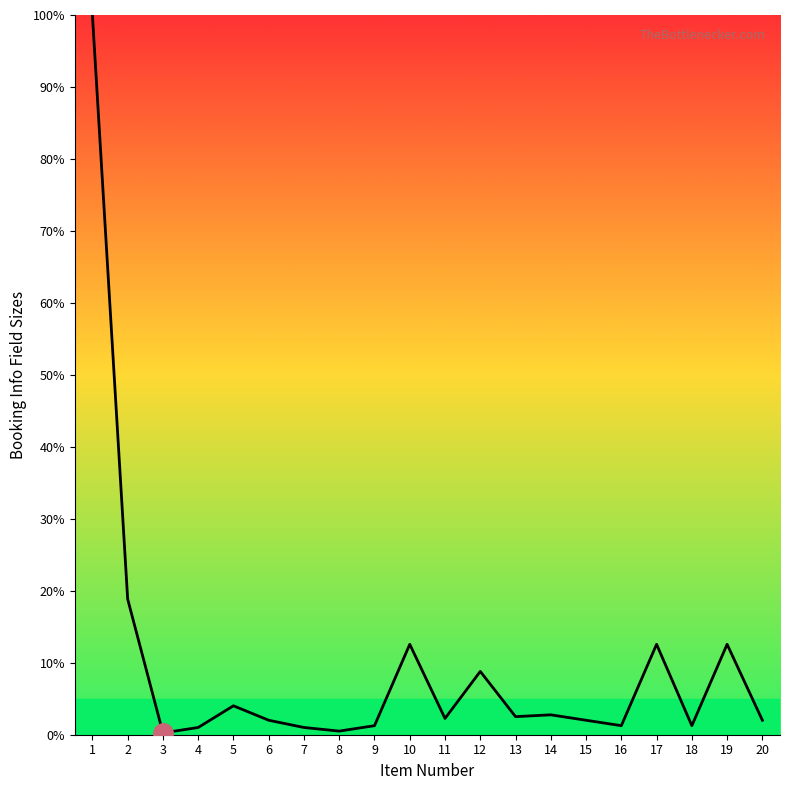

The value at 17 is 20.1. True or false?

False